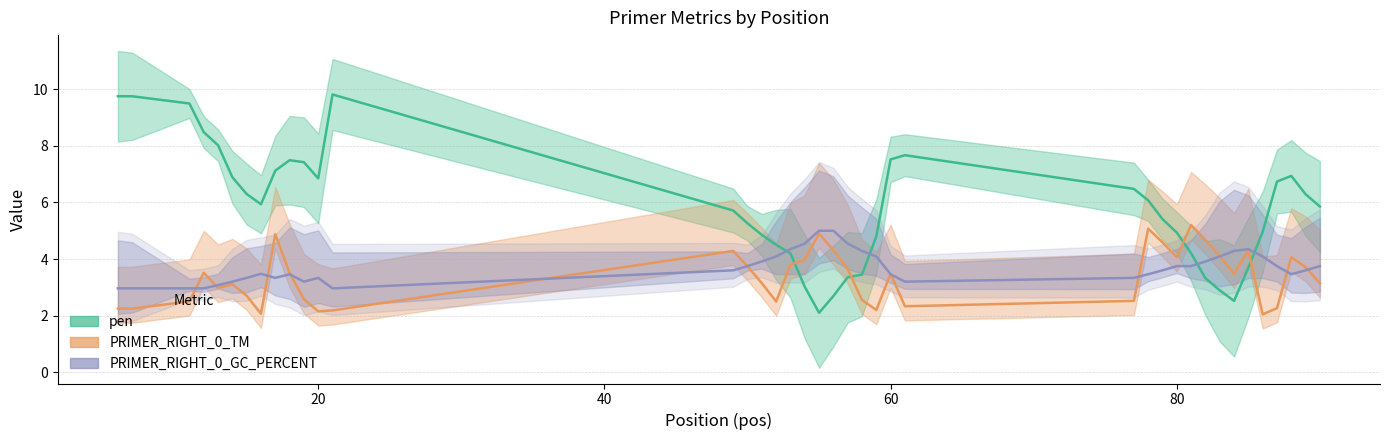

How many data points in TM_line are less than 3?

16